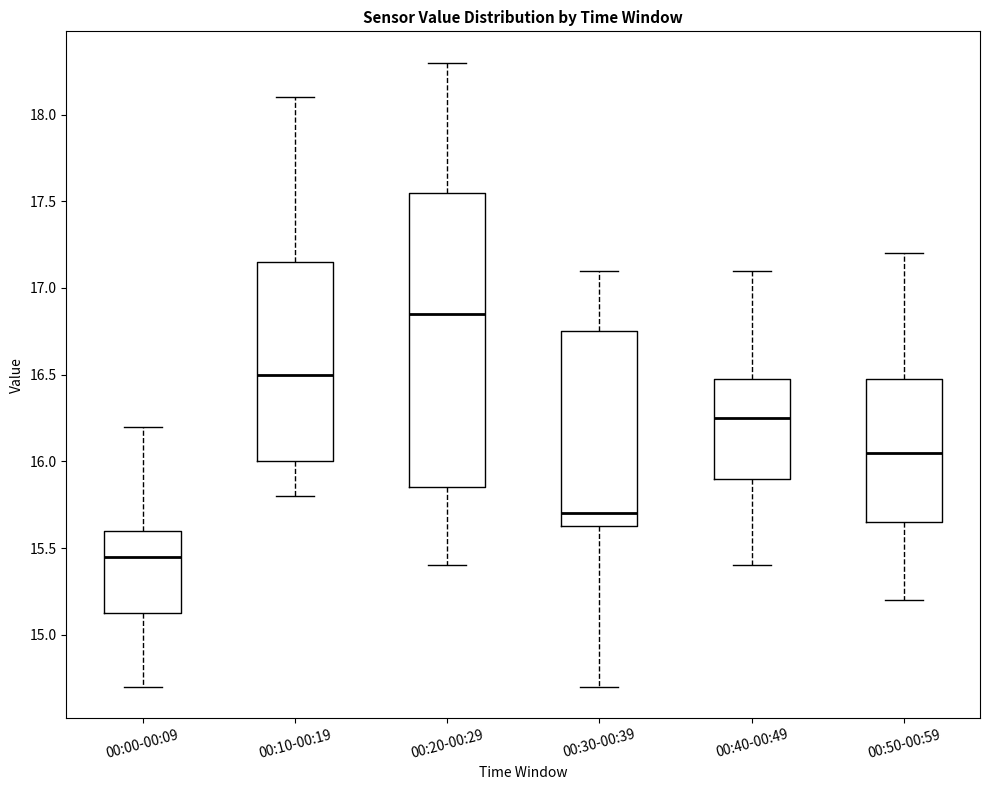

Reading left to right, transcribe this box plot: for each box, give where its median line is, the range the box spans, and where its two whiskers end, as read against the y-axis. The values are not printed on the chart, so give them approximately, as read against the axis.

00:00-00:09: median 15.45, box 15.15 to 15.60, whiskers 14.70 to 16.20
00:10-00:19: median 16.50, box 16.00 to 17.15, whiskers 15.80 to 18.10
00:20-00:29: median 16.85, box 15.85 to 17.55, whiskers 15.40 to 18.30
00:30-00:39: median 15.70, box 15.65 to 16.75, whiskers 14.70 to 17.10
00:40-00:49: median 16.25, box 15.90 to 16.50, whiskers 15.40 to 17.10
00:50-00:59: median 16.05, box 15.65 to 16.50, whiskers 15.20 to 17.20